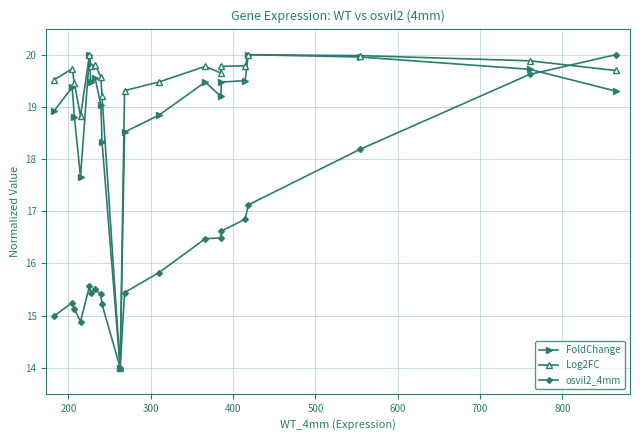

What is the smallest value displayed?

14.0